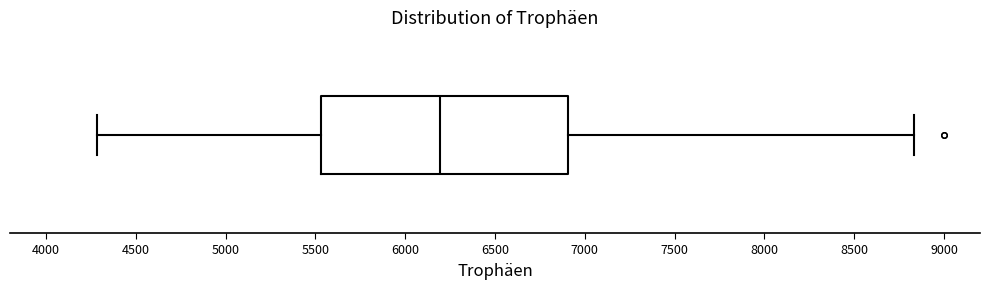

Transcribe this box plot: give where the median line is, the range the box spans, and where the two whiskers end, as read against the x-axis. The values are not printed on the chart, so give them approximately, as read against the axis.

median 6200, box 5550 to 6900, whiskers 4300 to 8850